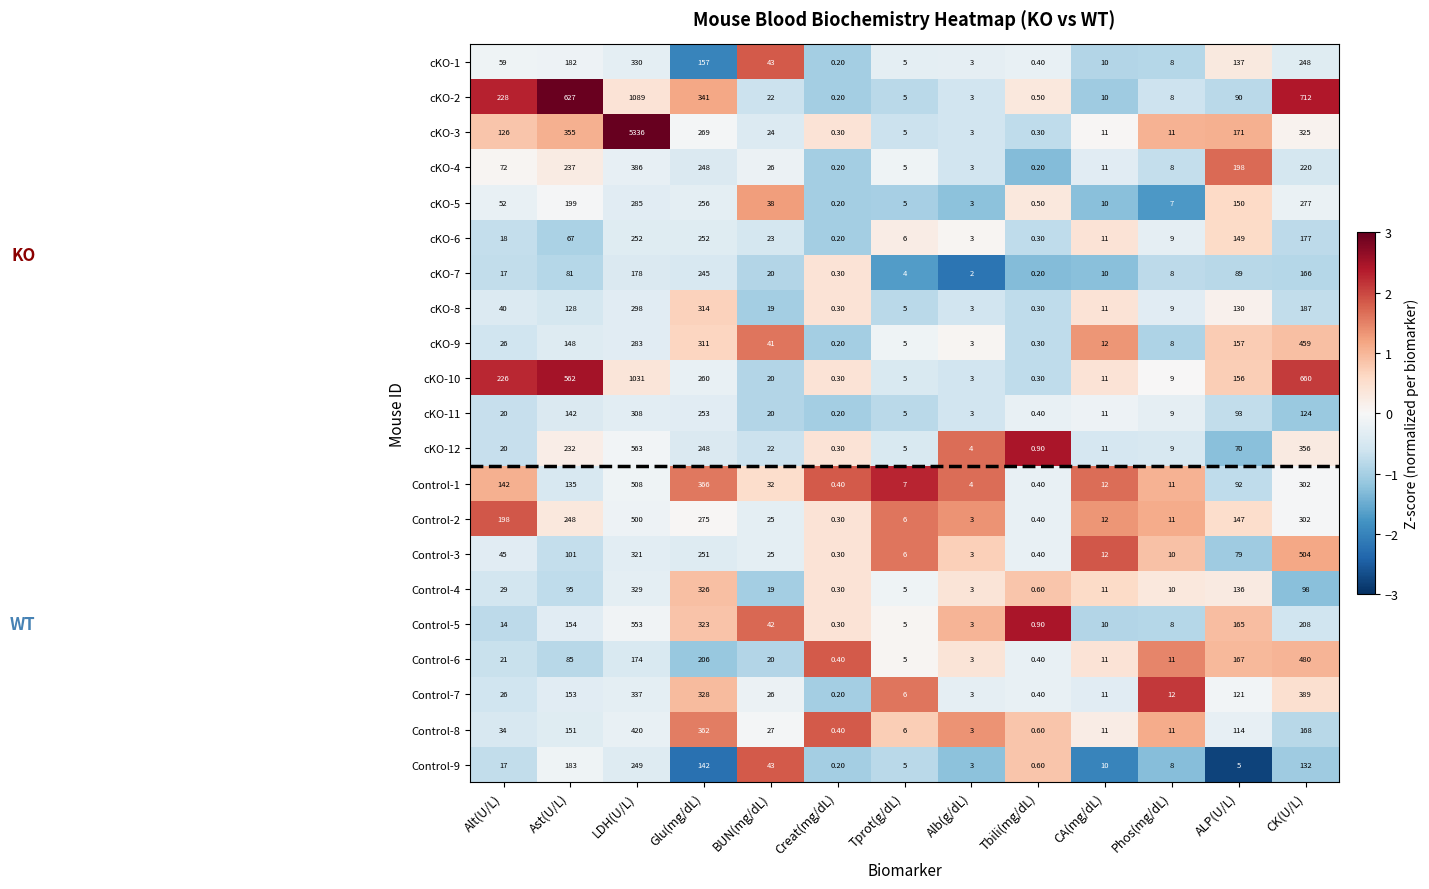

How many categories are shown in the chart?

13